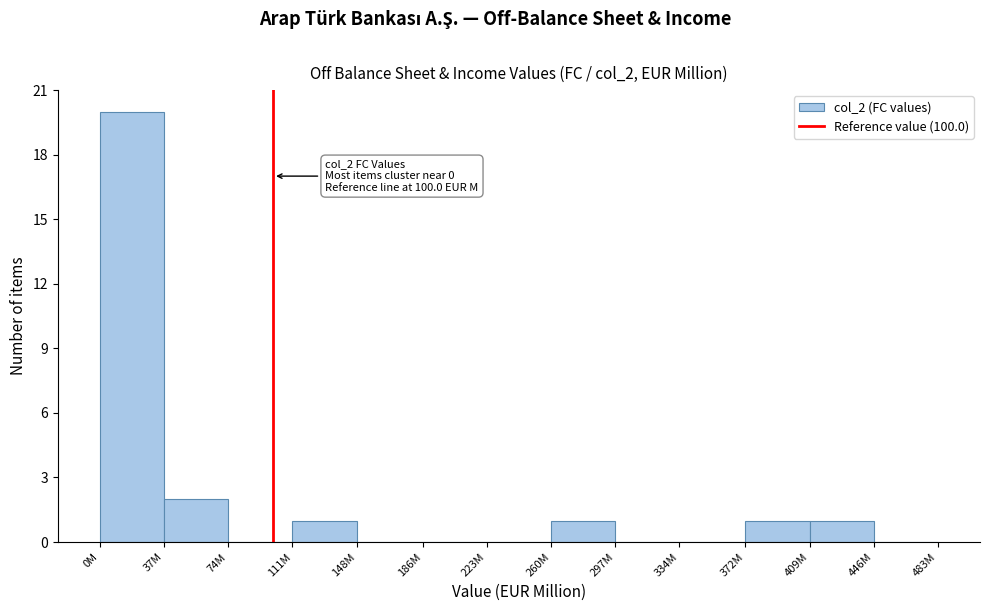

Reading left to right, transcribe all the data shown in this chart.

0M=20	37M=2	74M=0	111M=1	148M=0	186M=0	223M=0	260M=1	297M=0	334M=0	372M=1	409M=1	446M=0